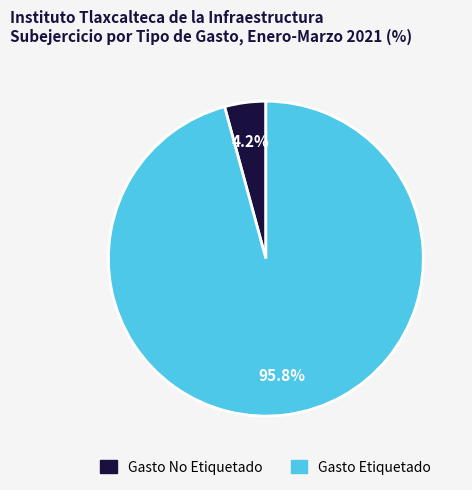

Which has a higher value, Gasto No Etiquetado or Gasto Etiquetado?

Gasto Etiquetado